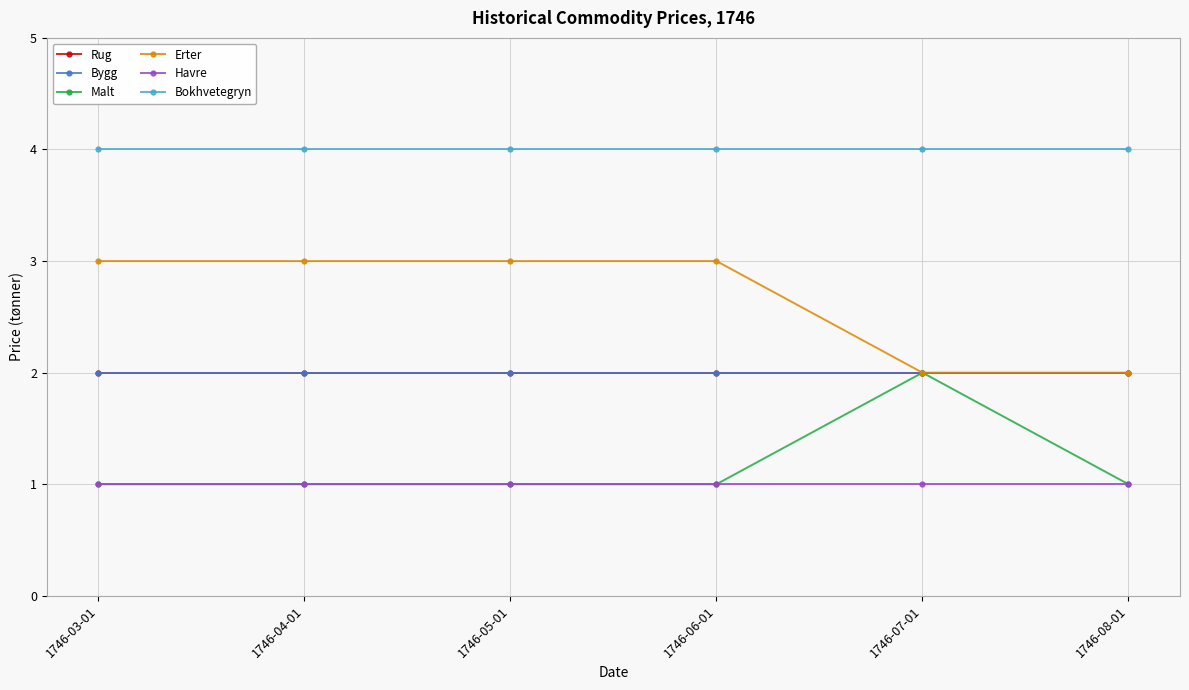

What is the difference between the highest and lowest values at 1746-07-01?

3